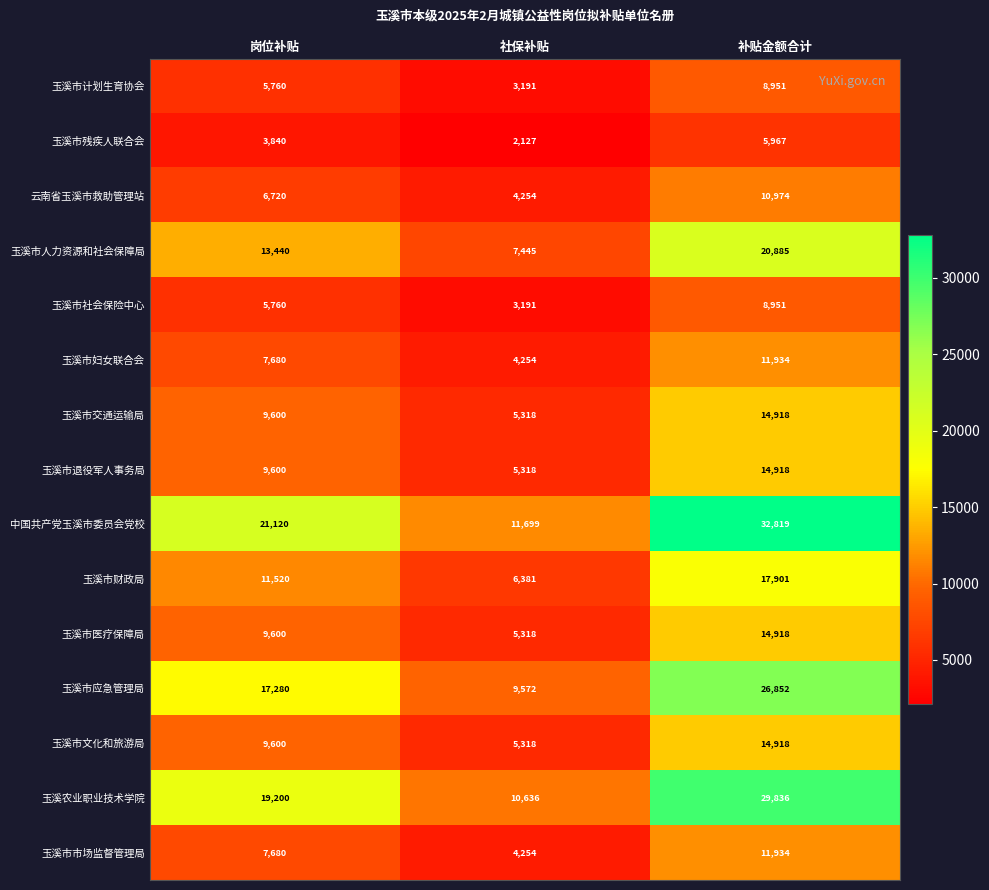

What is the difference between the maximum and minimum values in the 玉溪市妇女联合会 series?

7680